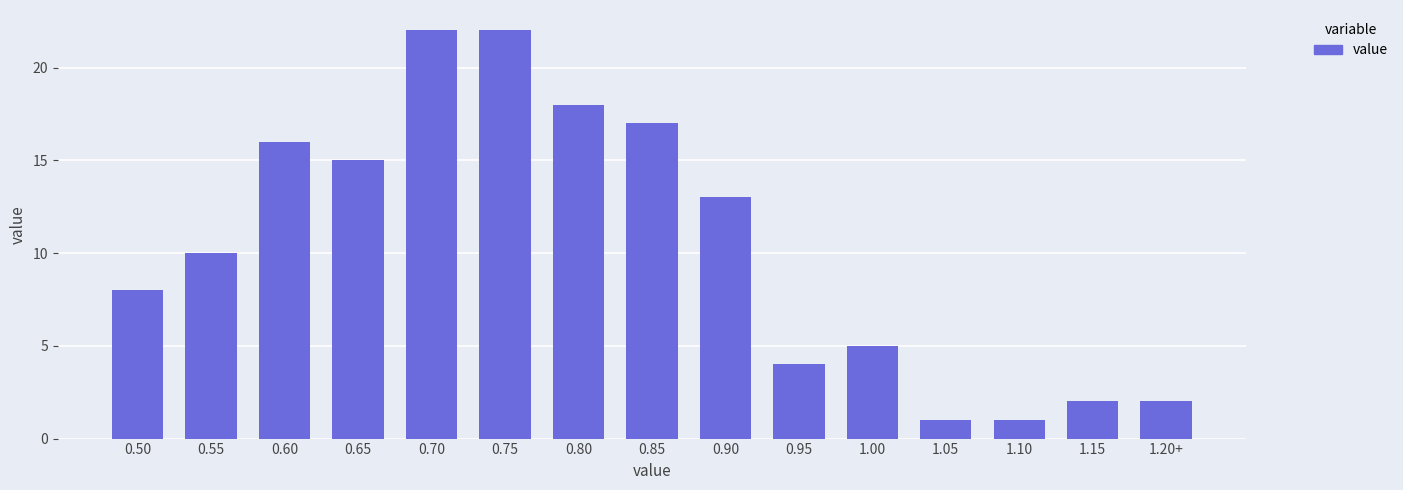

Reading left to right, extract all data points from this chart.

8	10	16	15	22	22	18	17	13	4	5	1	1	2	2